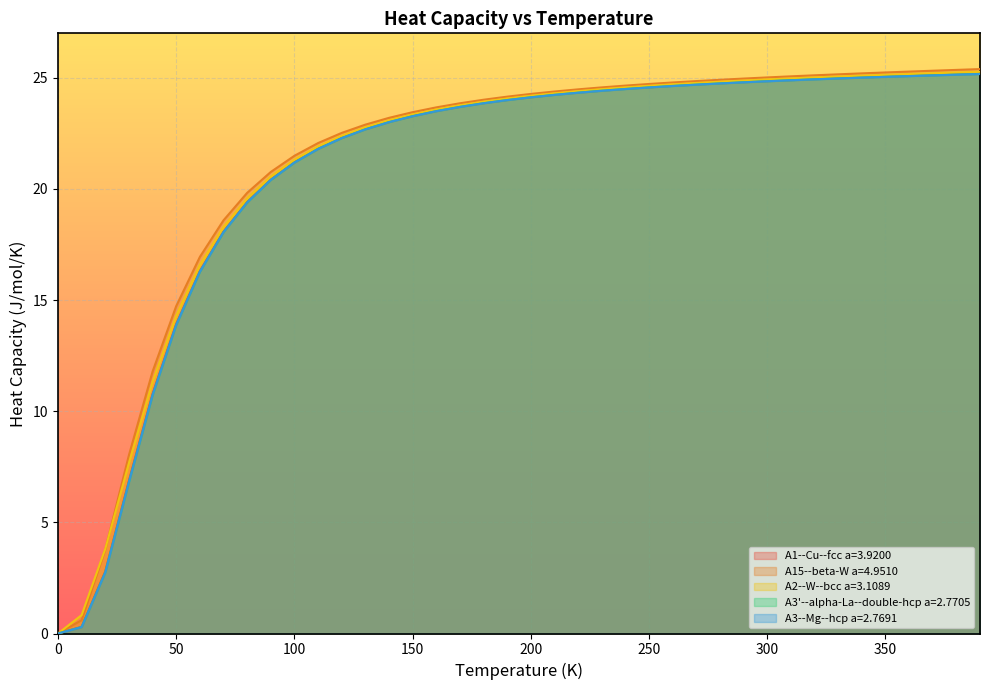

Count the number of data series in this chart.

5